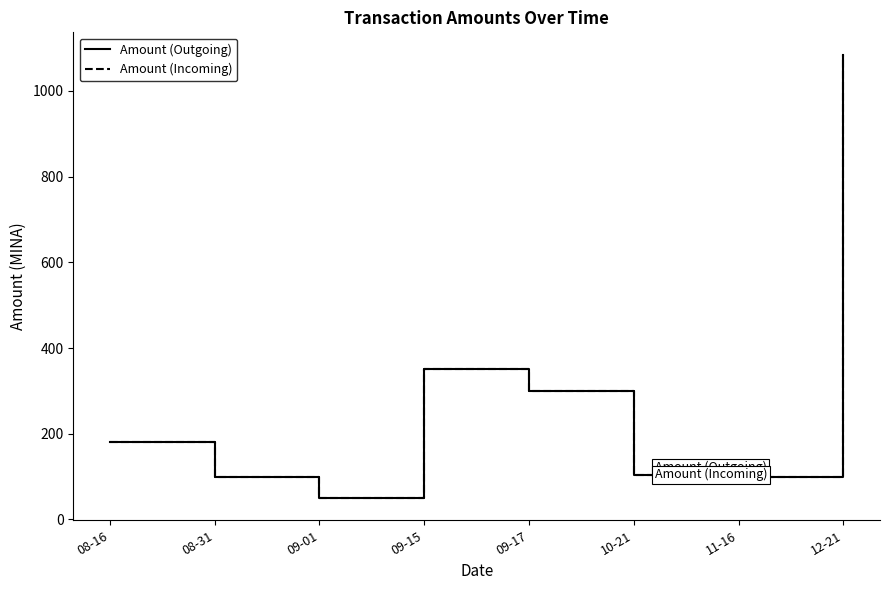

Which category has the lowest value in the Amount (Outgoing) series?

09-01